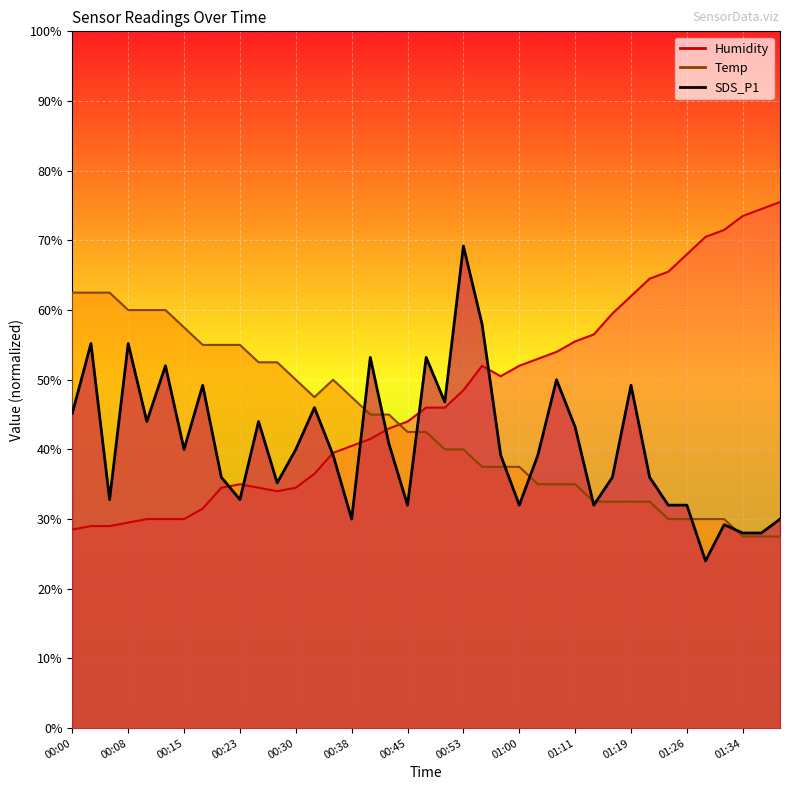

Where is SDS_P1 nearest to the value 46?

00:33